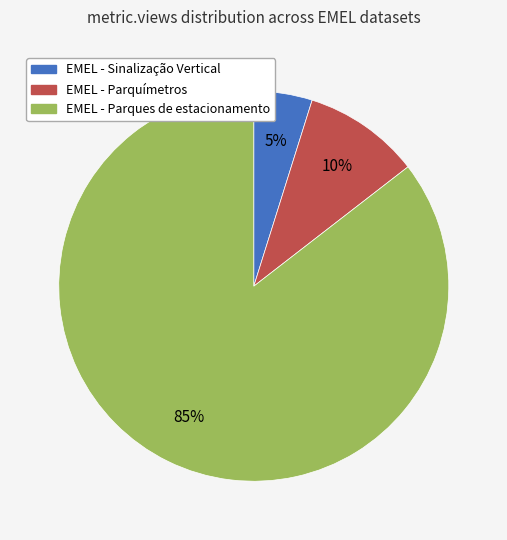

Does EMEL - Sinalização Vertical represent more than half of the total?

No